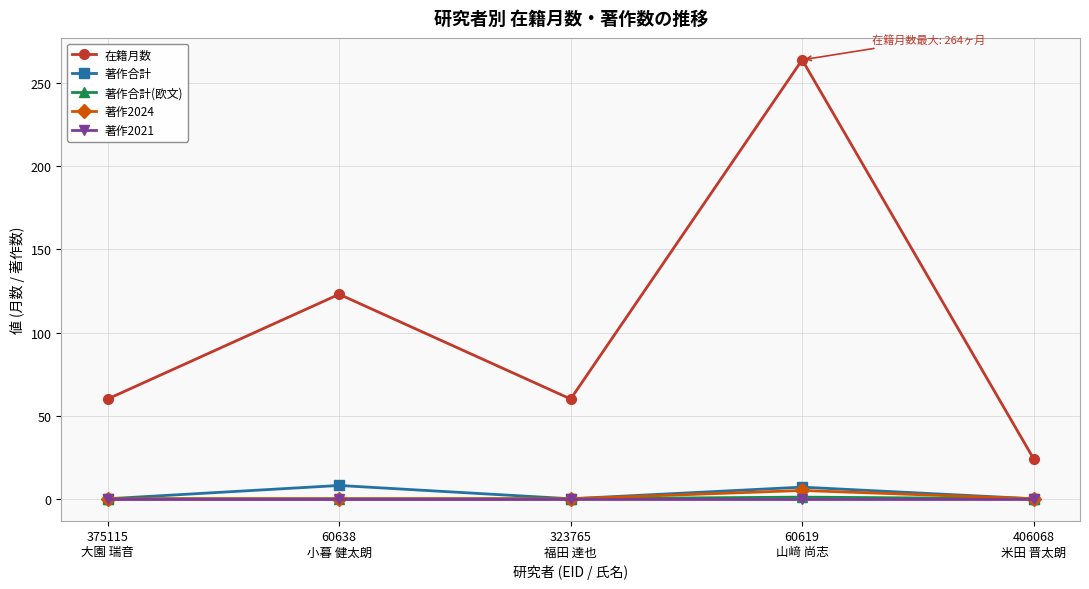

At which category does 在籍月数 reach its first local valley?

323765
福田 達也